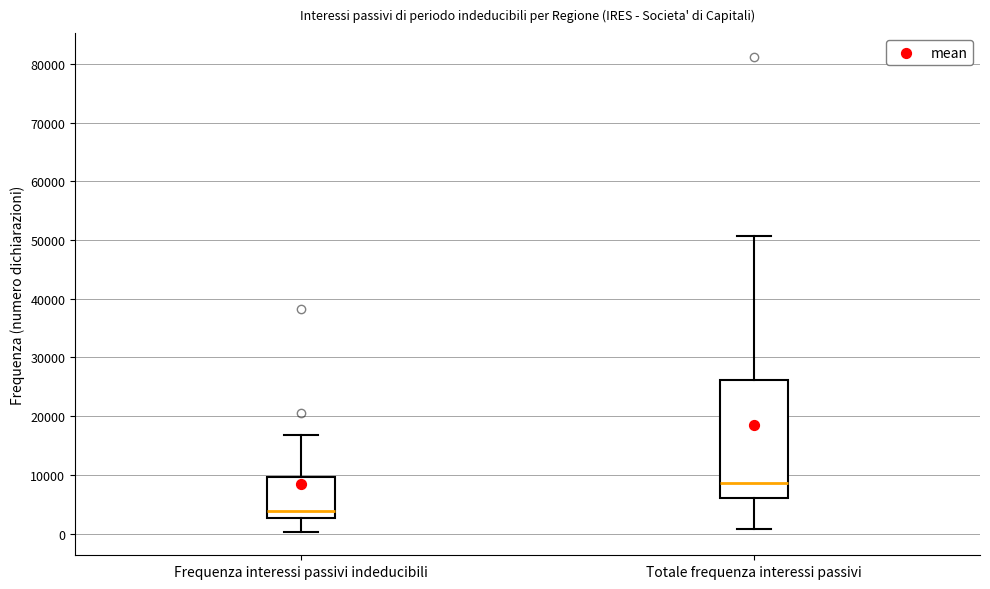

Reading left to right, transcribe this box plot: for each box, give where its median line is, the range the box spans, and where its two whiskers end, as read against the y-axis. The values are not printed on the chart, so give them approximately, as read against the axis.

Frequenza interessi passivi indeducibili: median 4000, box 3000 to 10000, whiskers 0 to 17000
Totale frequenza interessi passivi: median 9000, box 6000 to 26000, whiskers 1000 to 51000